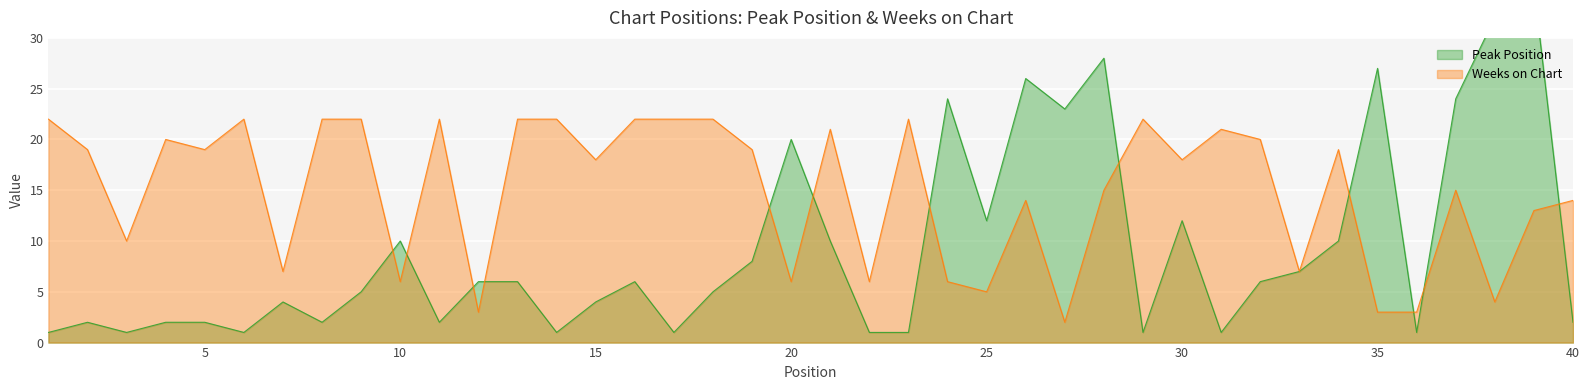

What is the difference between the Peak Position values at 29 and 27?

22